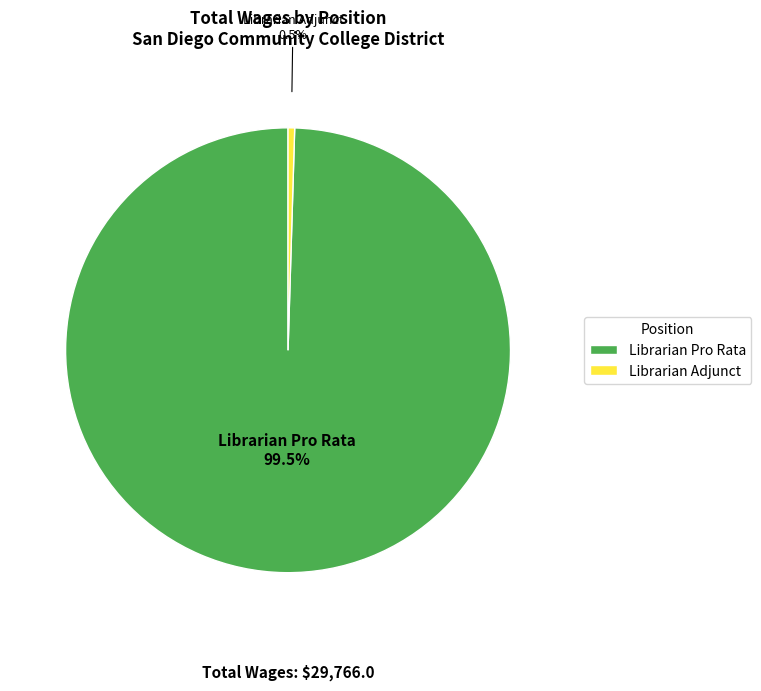

To the nearest percent, what is the combined percentage of Librarian Pro Rata and Librarian Adjunct?

100%